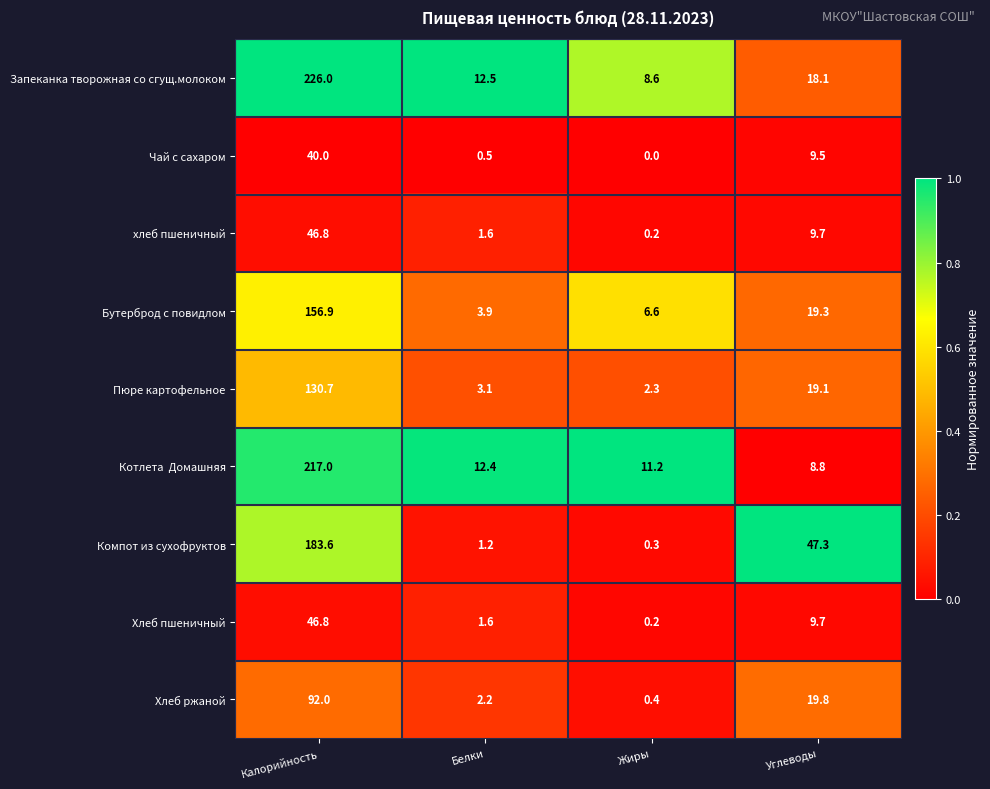

What is the approximate value of Хлеб ржаной at Калорийность?

92.0